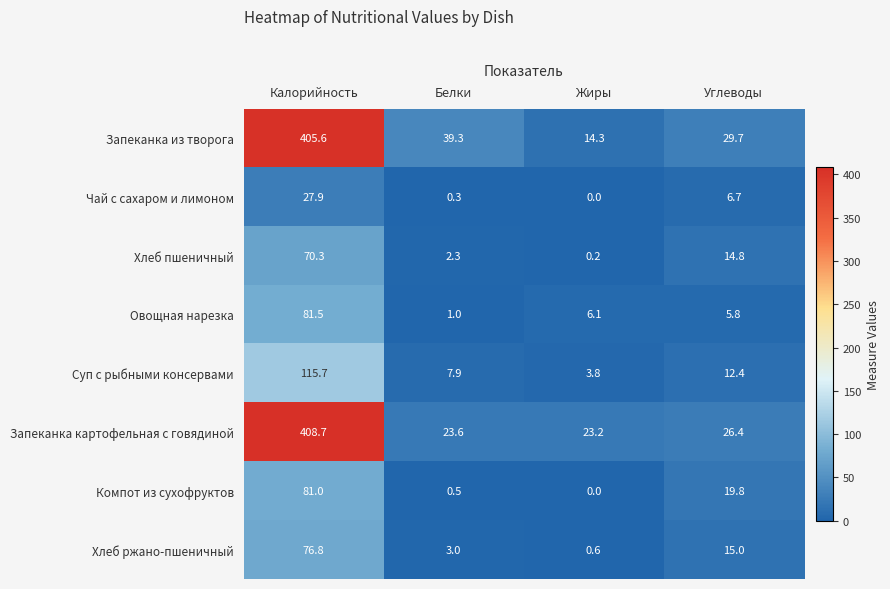

At which label is Чай с сахаром и лимоном closest to 13?

Углеводы